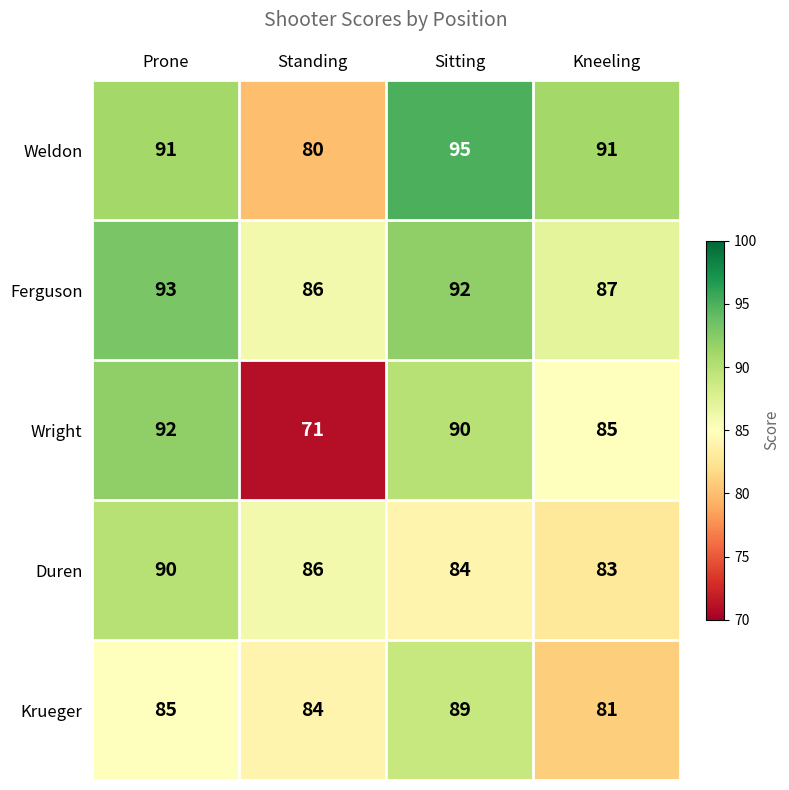

Rank the series by their maximum value, from lowest to highest.

Krueger, Duren, Wright, Ferguson, Weldon